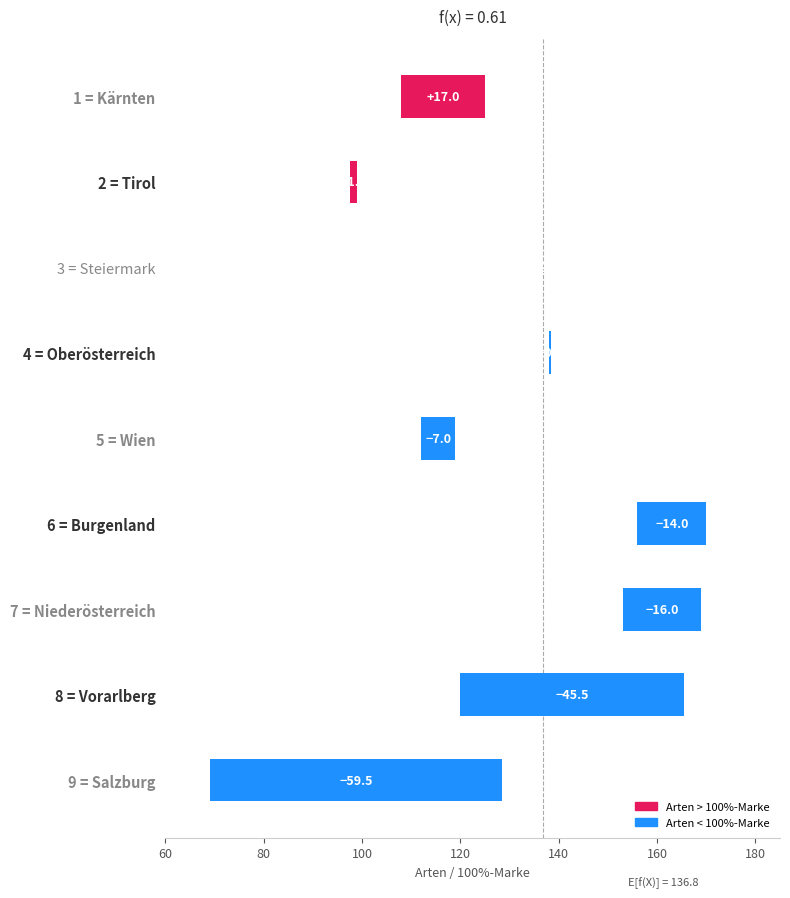

At which label is Arten closest to 112?

Wien